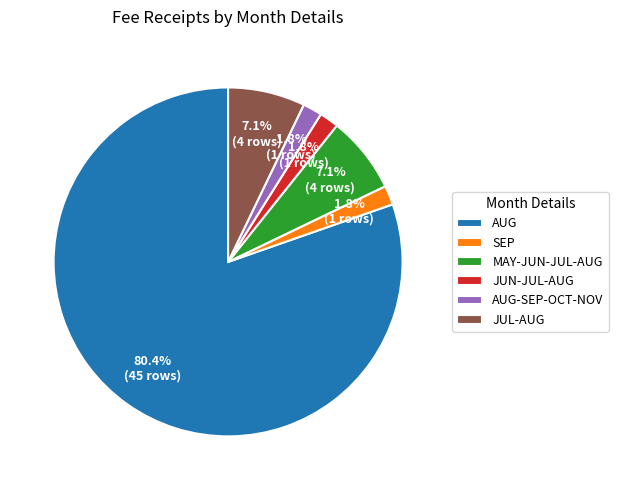

Approximately how many times larger is the value at AUG-SEP-OCT-NOV compared to JUN-JUL-AUG?

1.0